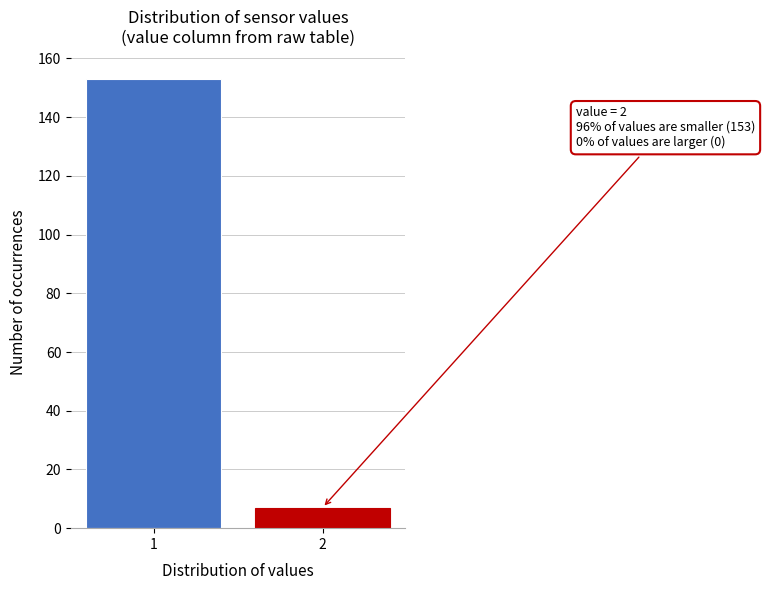

Reading right to left, extract all data points from this chart.

7	153